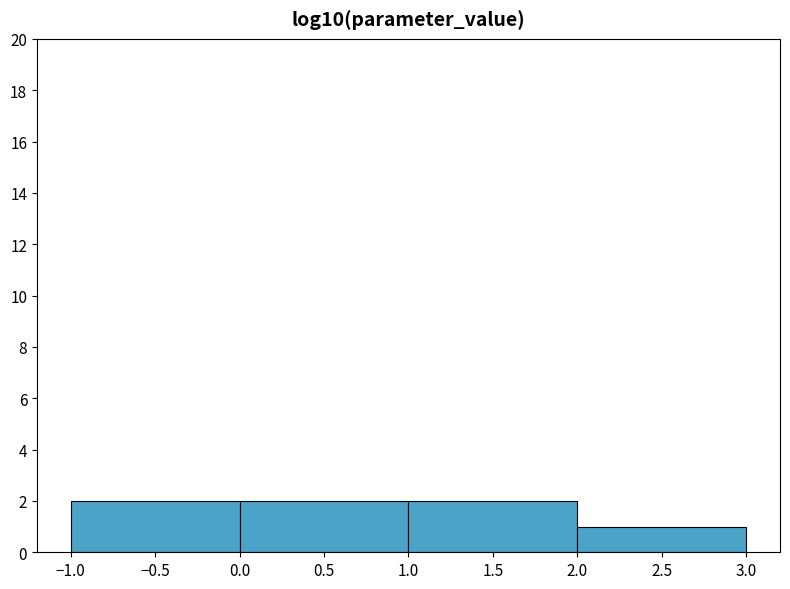

Reading left to right, transcribe this chart: for each bar, give the range it covers on the x-axis and its height. The values are not printed on the chart, so give them approximately, as read against the axis.

-1.0 to 0.0: 2
0.0 to 1.0: 2
1.0 to 2.0: 2
2.0 to 3.0: 1